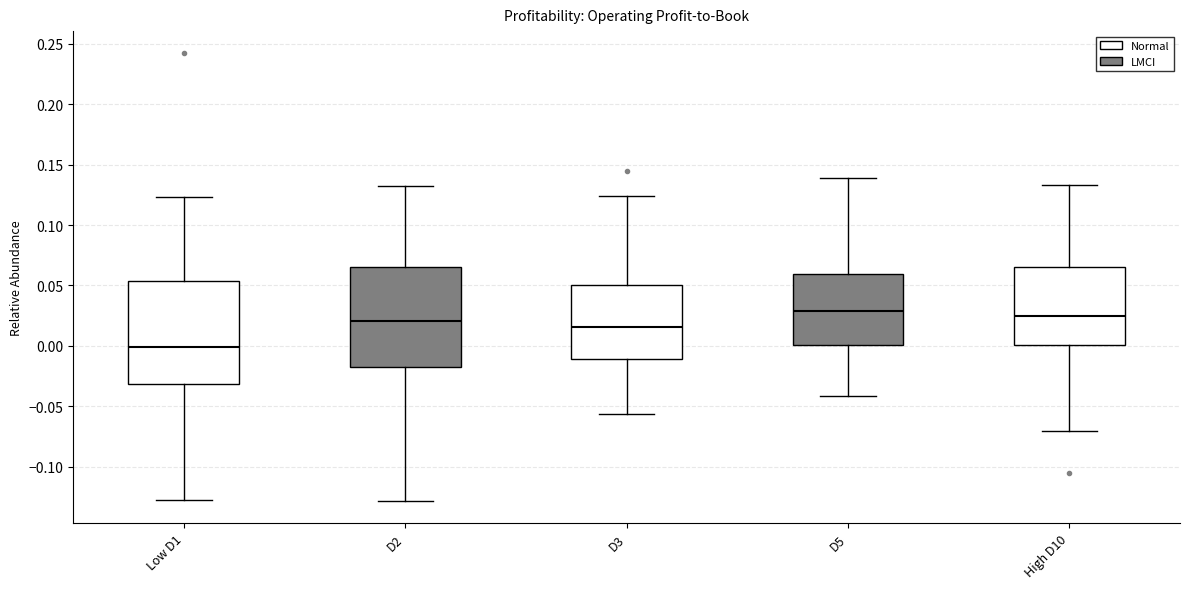

Where does the upper whisker of the box for Low D1 end on the y-axis? The values are not printed on the chart, so give them approximately, as read against the axis.

0.125